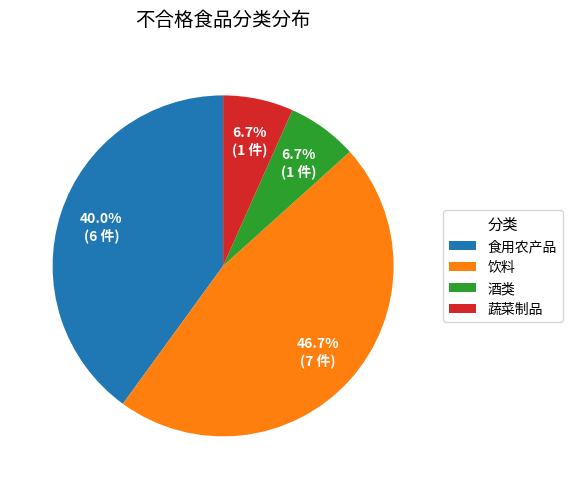

Combined, do 食用农产品 and 饮料 account for over 50%?

Yes